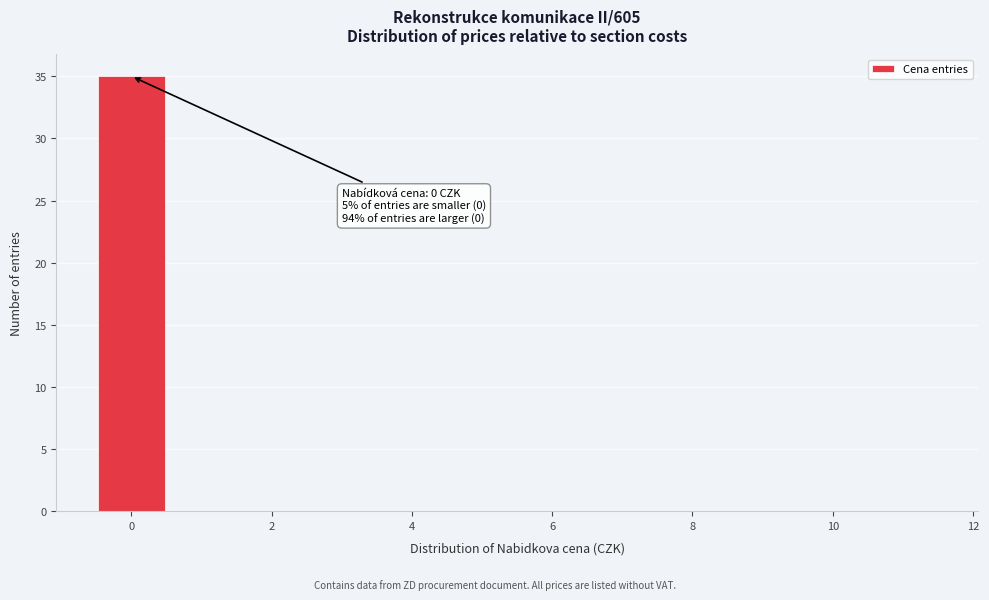

Over which range of the x-axis is the bar tallest?

-0.5 to 0.5